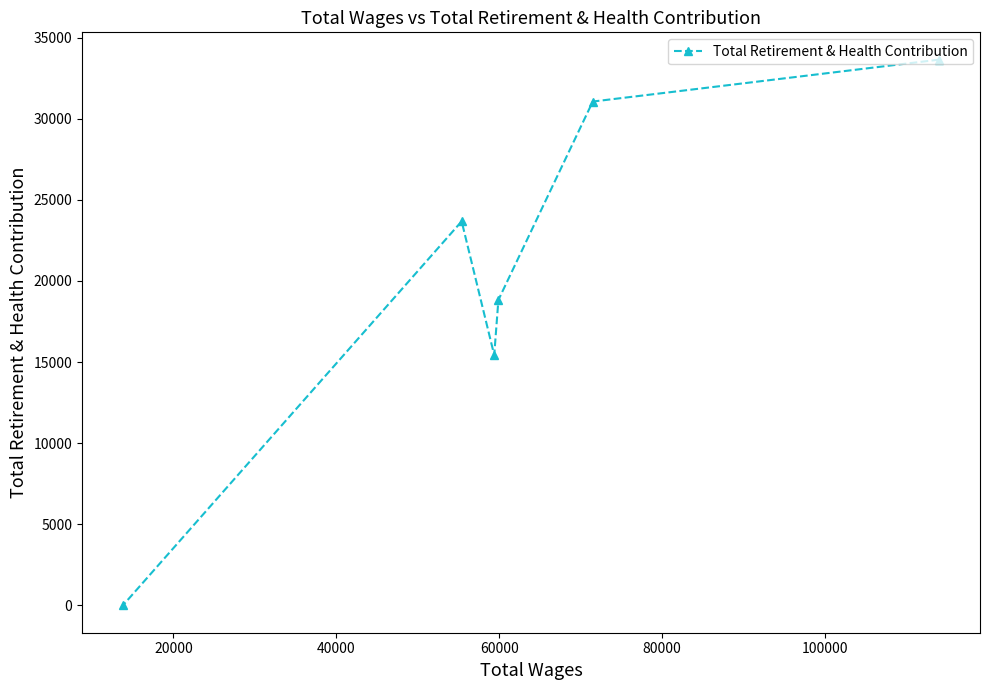

What is the maximum value shown in the chart?

33639